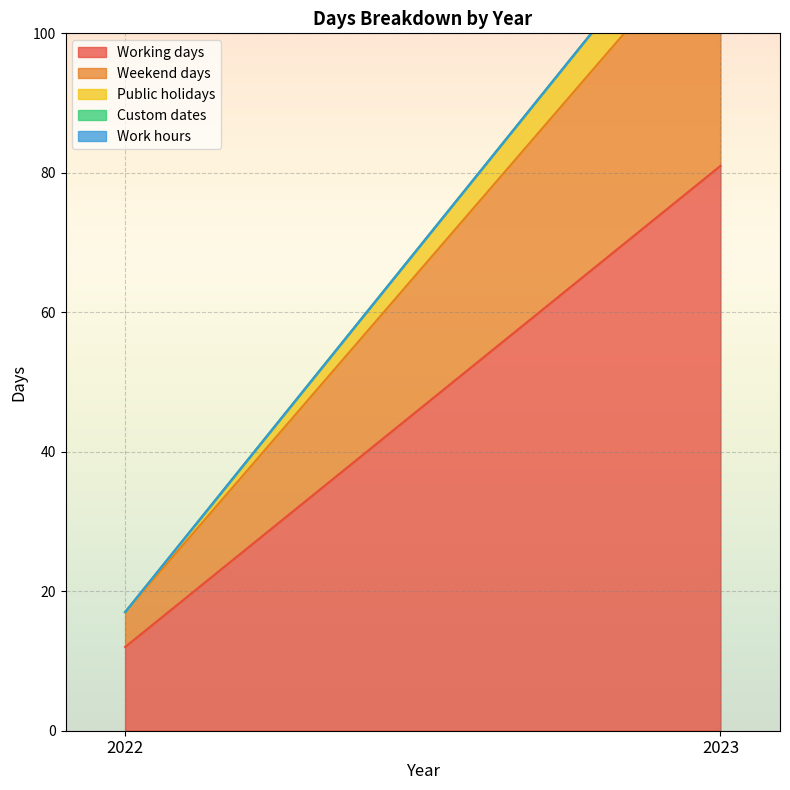

What is the difference between the maximum and minimum values in the Working days series?

69